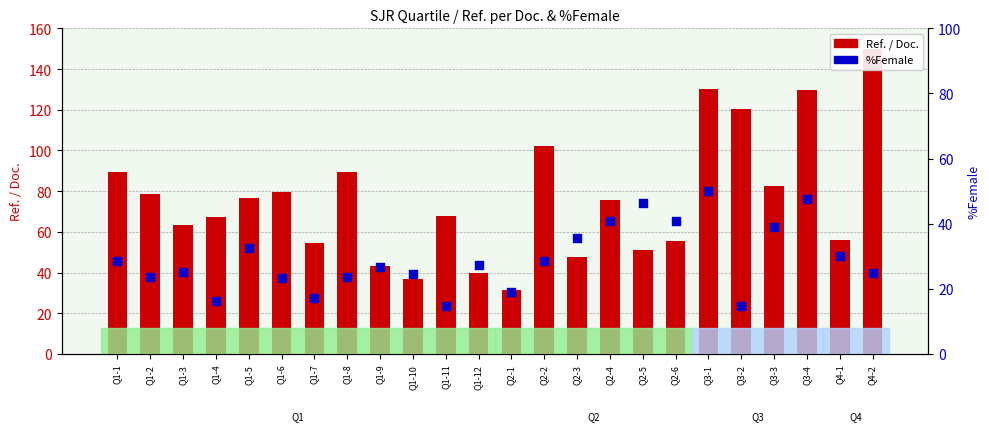

Is the value of %Female at Q1-11 greater than the value of Ref. / Doc. at Q3-4?

No